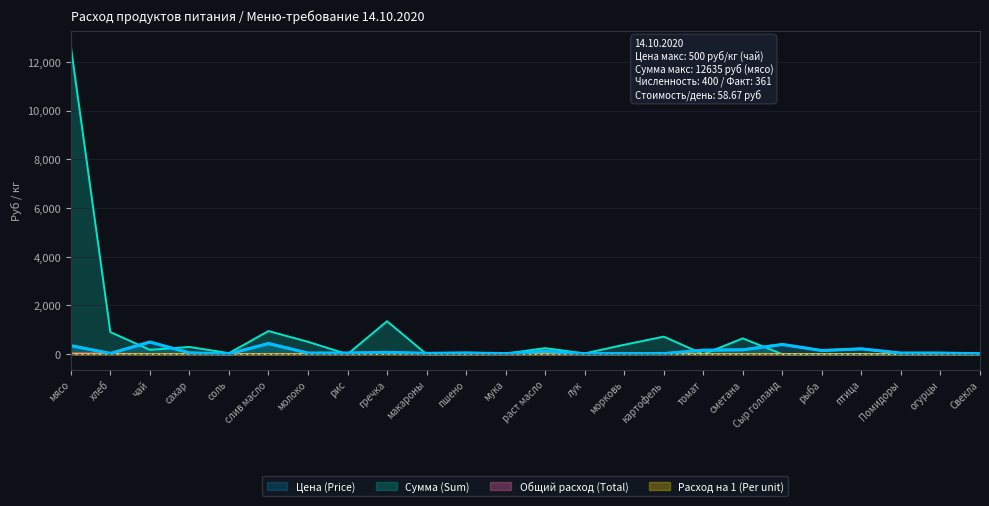

Where is Расход на 1 (Per unit) nearest to the value 0?

рис